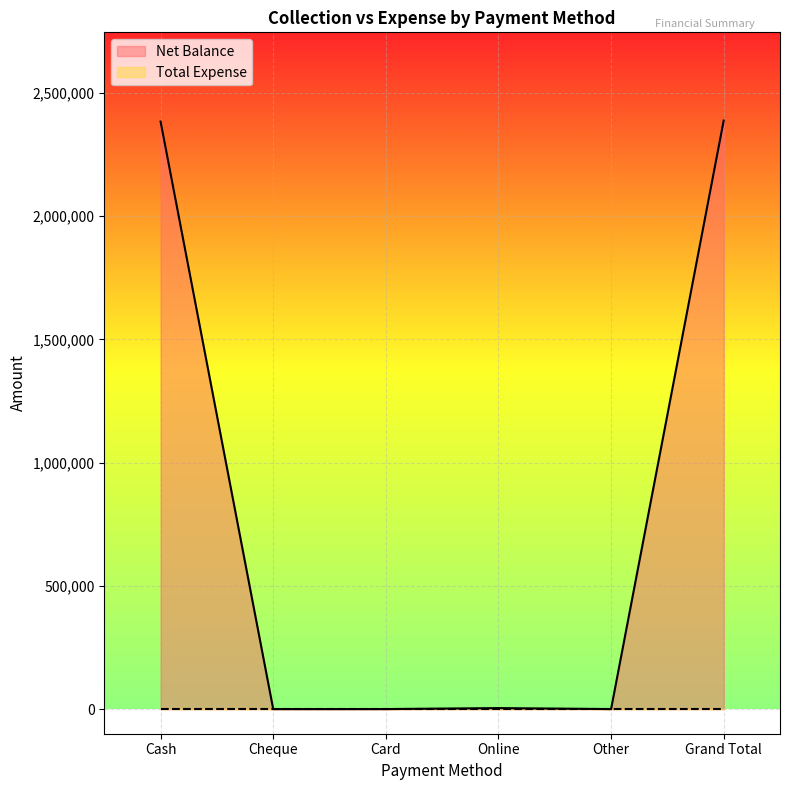

Which has a higher value, Cash or Cheque?

Cash